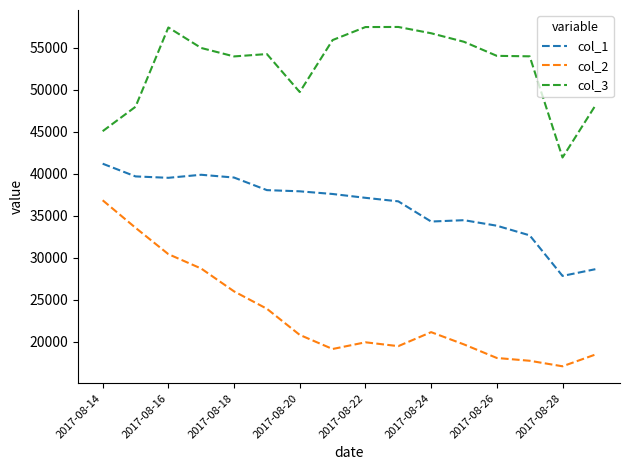

What is the lowest value of the col_2 series?

17086